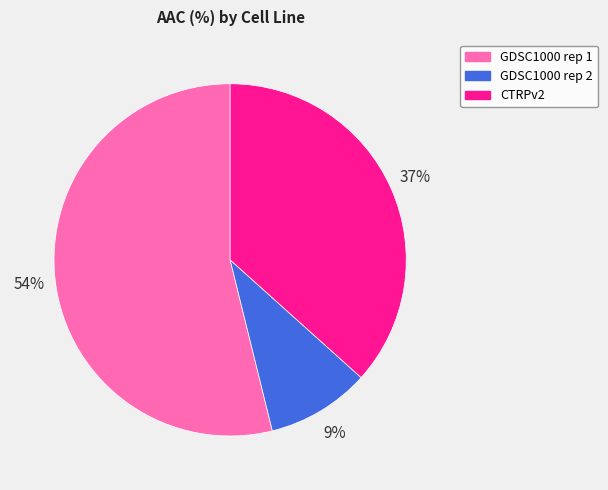

What percentage is the CTRPv2 slice, to the nearest percent?

37%